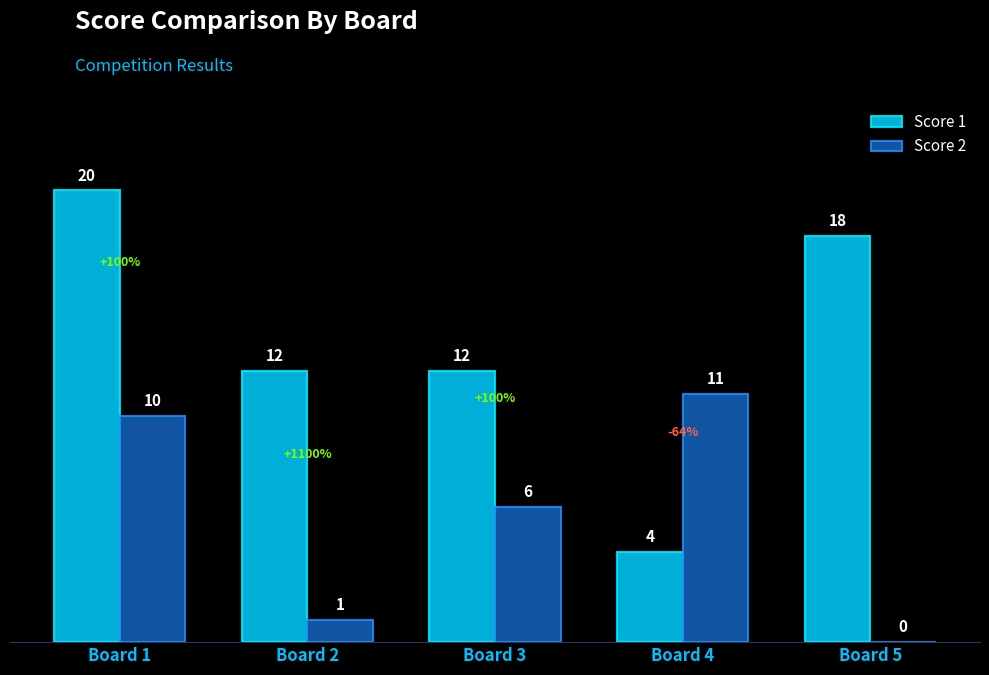

True or false: Score 2 has a value of 5 at Board 4.

False